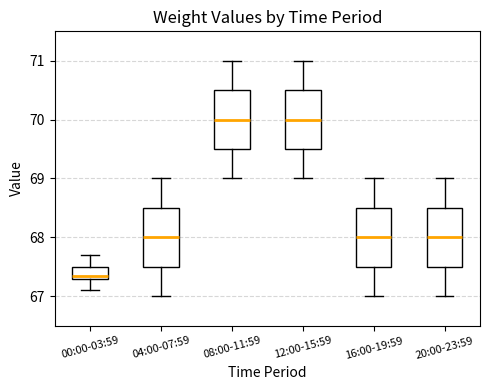

Reading left to right, read every box against the y-axis: the position of its median line, the range the box covers, and the ends of its whiskers. The values are not printed on the chart, so give them approximately, as read against the axis.

00:00-03:59: median 67.4, box 67.3 to 67.5, whiskers 67.1 to 67.7
04:00-07:59: median 68.0, box 67.5 to 68.5, whiskers 67.0 to 69.0
08:00-11:59: median 70.0, box 69.5 to 70.5, whiskers 69.0 to 71.0
12:00-15:59: median 70.0, box 69.5 to 70.5, whiskers 69.0 to 71.0
16:00-19:59: median 68.0, box 67.5 to 68.5, whiskers 67.0 to 69.0
20:00-23:59: median 68.0, box 67.5 to 68.5, whiskers 67.0 to 69.0